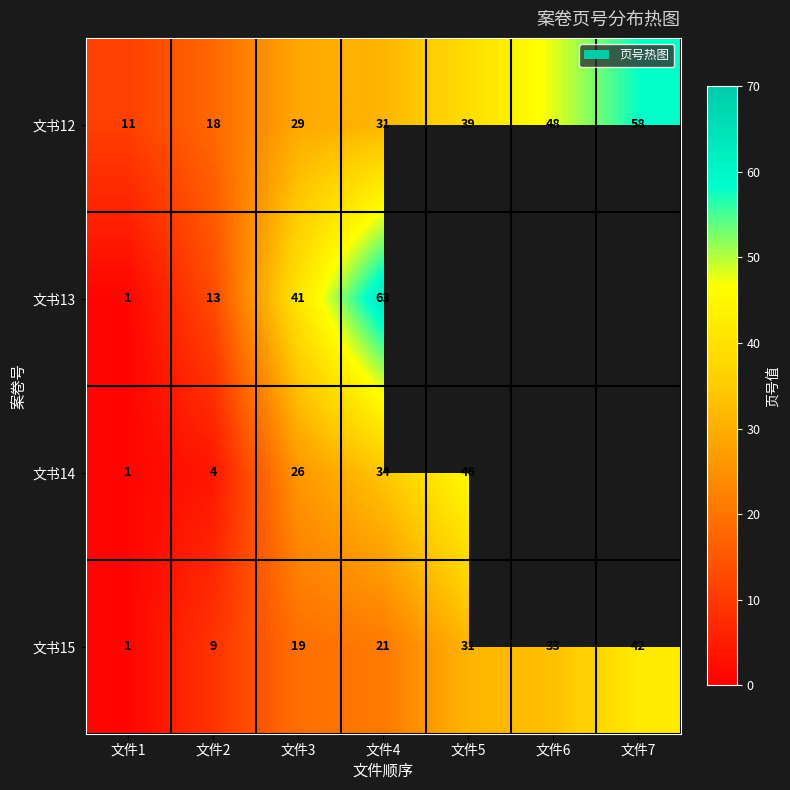

The 文书14 series shows 51.9 at 文件4. True or false?

False